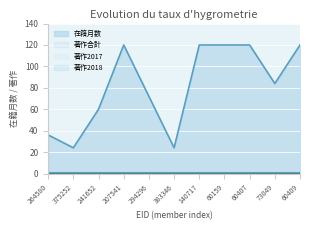

At how many categories does at least one series exceed 115?

5